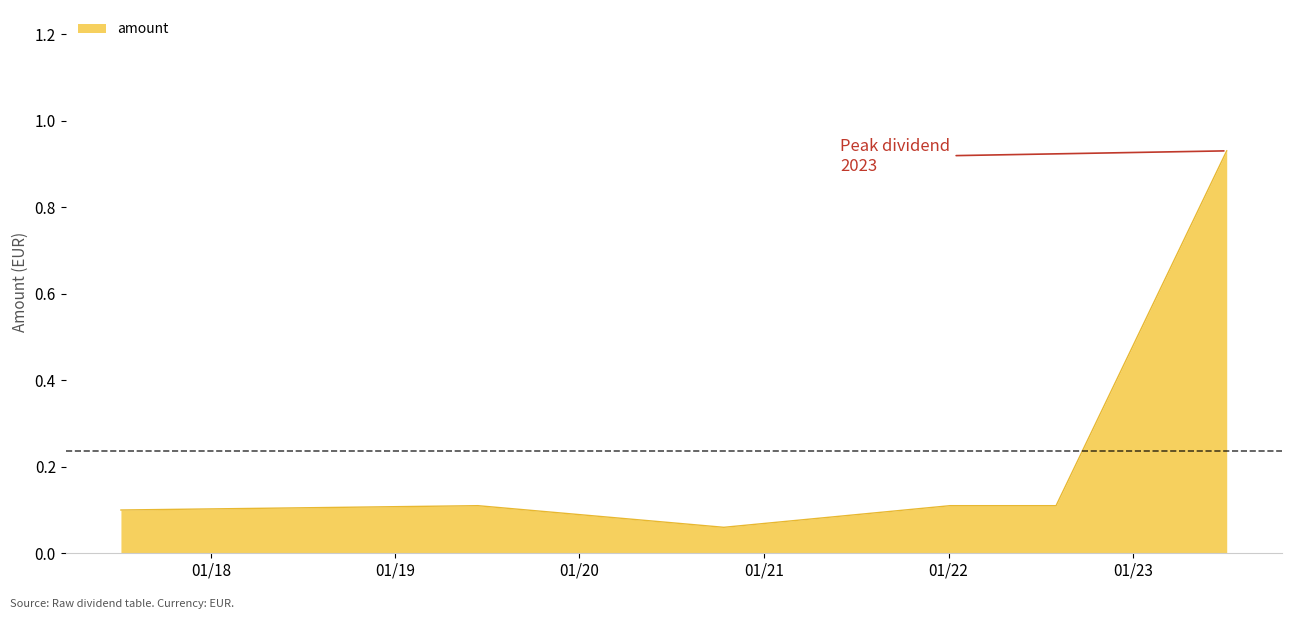

What is the sum of all values?

1.4